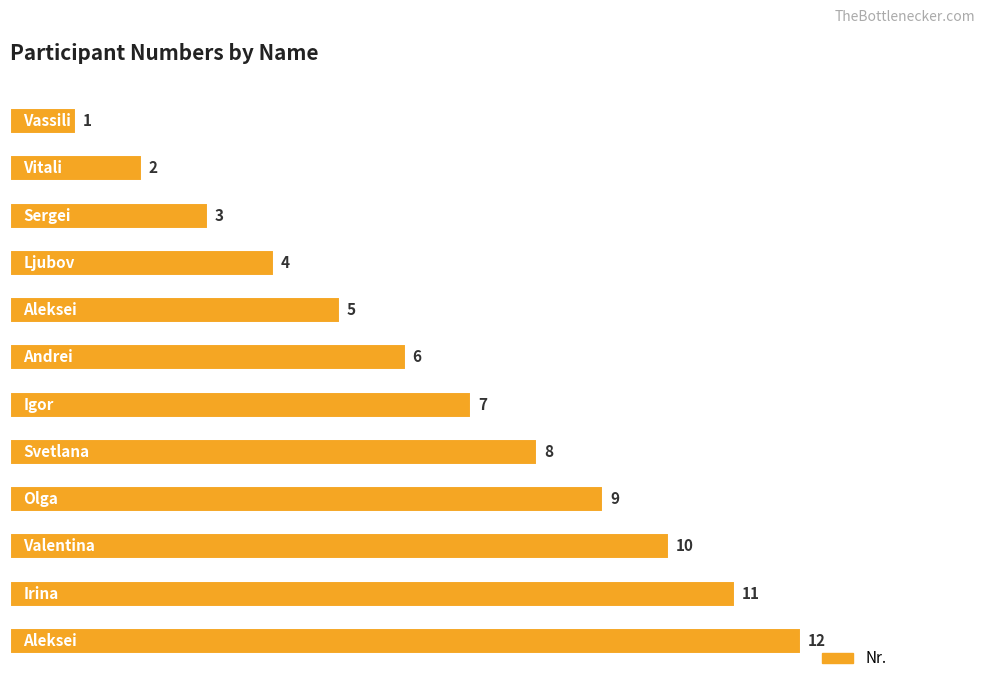

What is the maximum value shown in the chart?

12